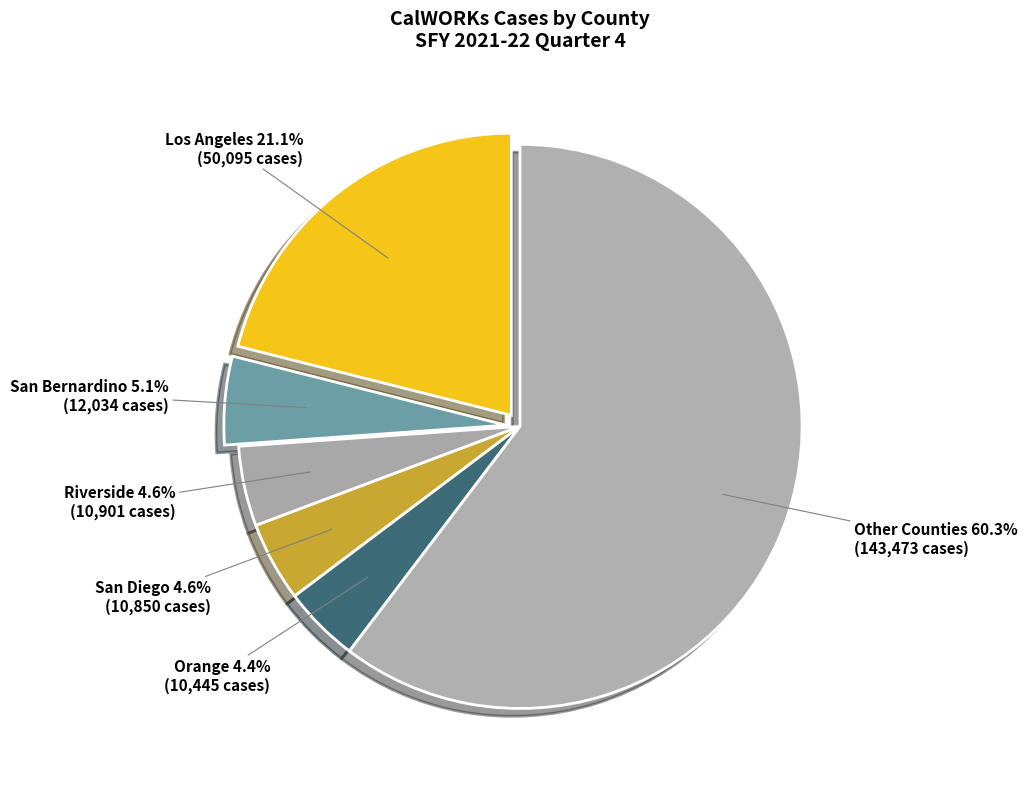

Does San Bernardino account for over 50% of the chart?

No